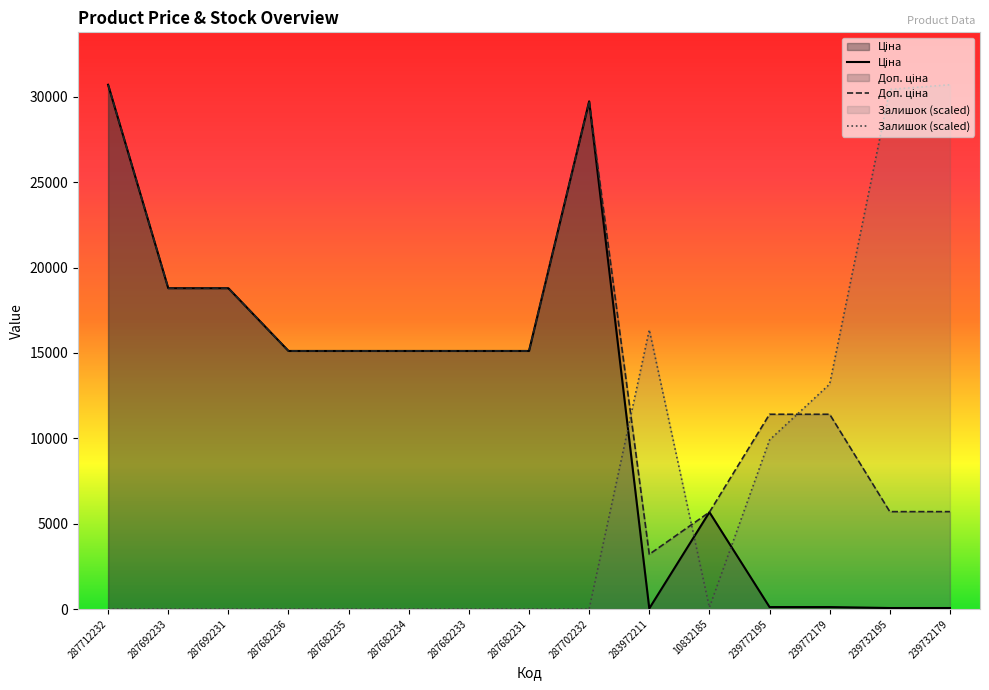

The Доп. ціна series shows 1344.2 at 10832185. True or false?

False